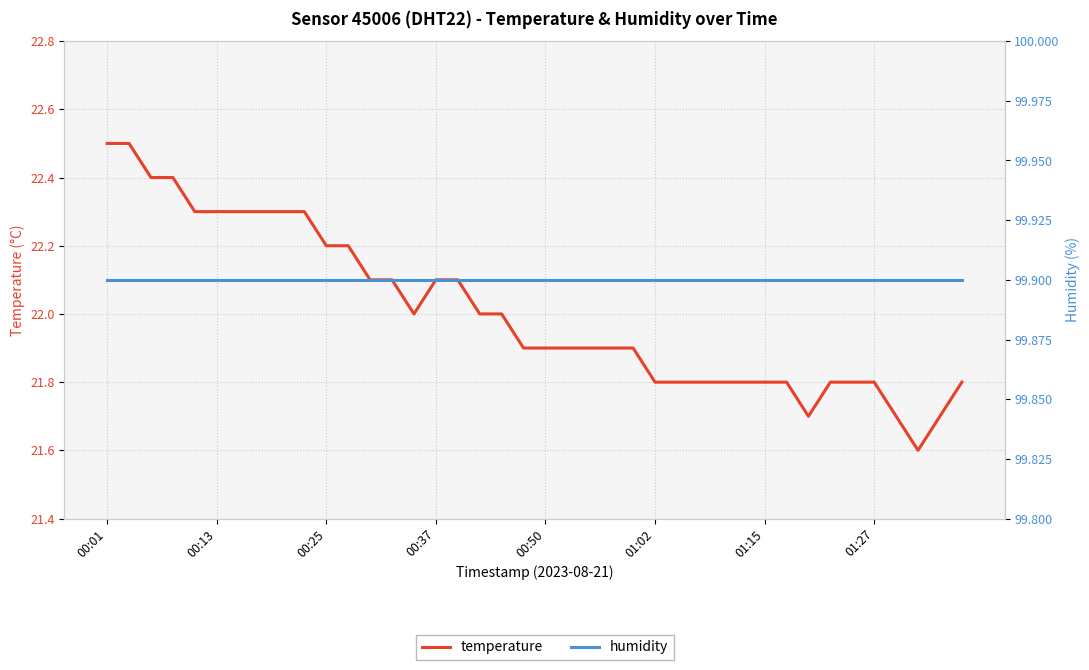

What is the lowest value of the temperature series?

21.6